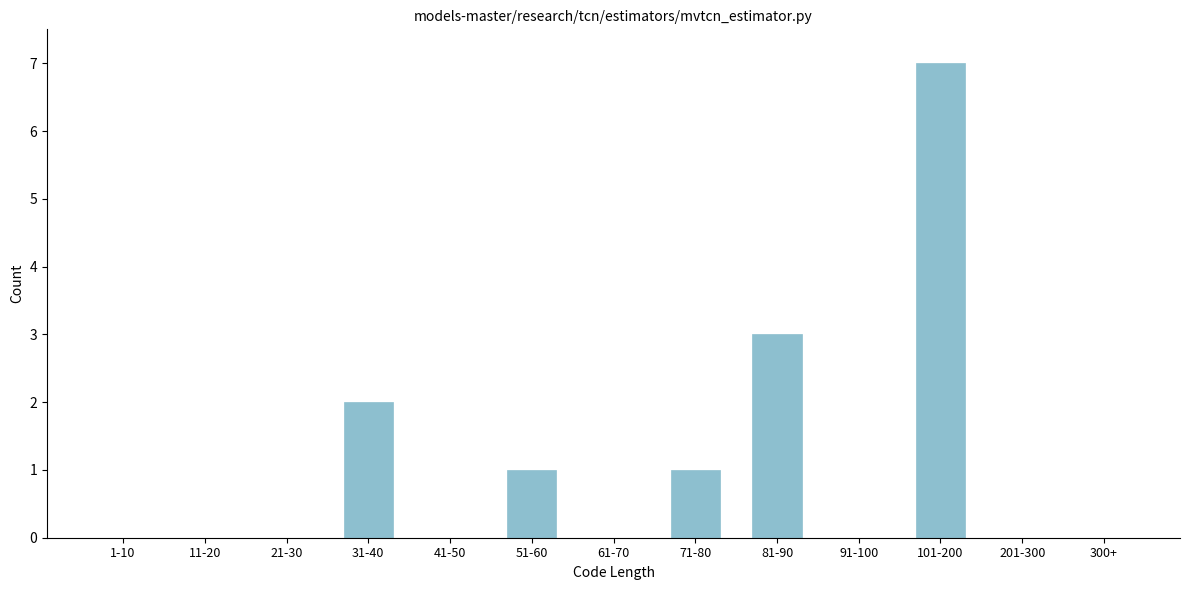

Reading right to left, what are all the values shown in this chart?

300+=0	201-300=0	101-200=7	91-100=0	81-90=3	71-80=1	61-70=0	51-60=1	41-50=0	31-40=2	21-30=0	11-20=0	1-10=0